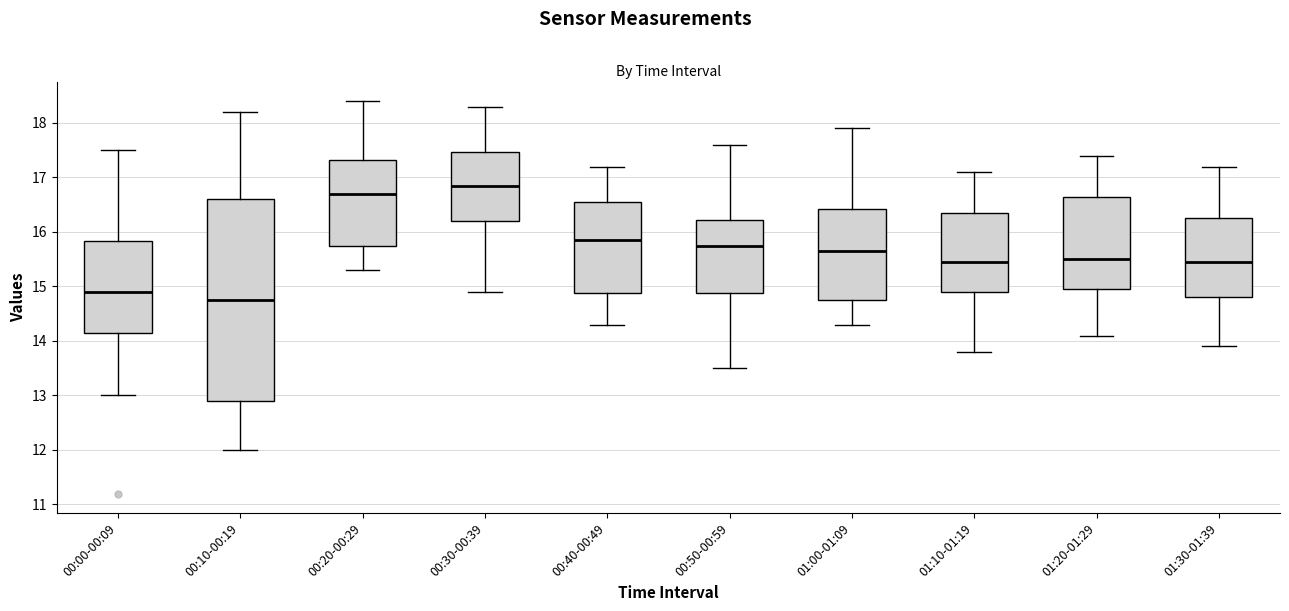

Reading left to right, read every box against the y-axis: the position of its median line, the range the box covers, and the ends of its whiskers. The values are not printed on the chart, so give them approximately, as read against the axis.

00:00-00:09: median 14.9, box 14.2 to 15.8, whiskers 13.0 to 17.5
00:10-00:19: median 14.8, box 12.9 to 16.6, whiskers 12.0 to 18.2
00:20-00:29: median 16.7, box 15.8 to 17.3, whiskers 15.3 to 18.4
00:30-00:39: median 16.9, box 16.2 to 17.5, whiskers 14.9 to 18.3
00:40-00:49: median 15.9, box 14.9 to 16.6, whiskers 14.3 to 17.2
00:50-00:59: median 15.8, box 14.9 to 16.2, whiskers 13.5 to 17.6
01:00-01:09: median 15.7, box 14.8 to 16.4, whiskers 14.3 to 17.9
01:10-01:19: median 15.5, box 14.9 to 16.4, whiskers 13.8 to 17.1
01:20-01:29: median 15.5, box 15.0 to 16.7, whiskers 14.1 to 17.4
01:30-01:39: median 15.5, box 14.8 to 16.3, whiskers 13.9 to 17.2